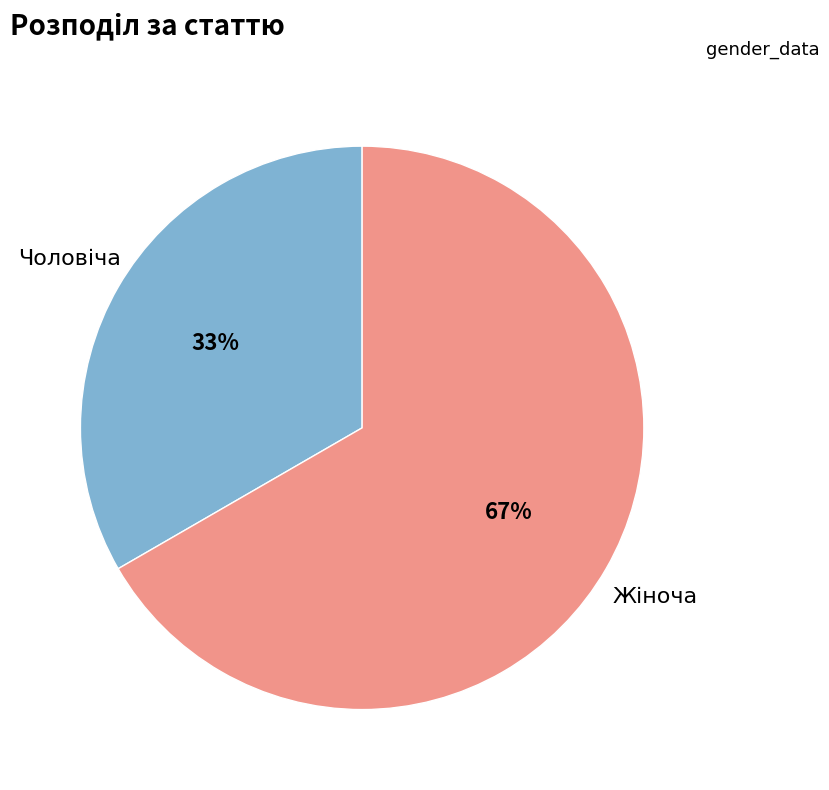

Is there any slice that represents more than half of the pie?

Yes